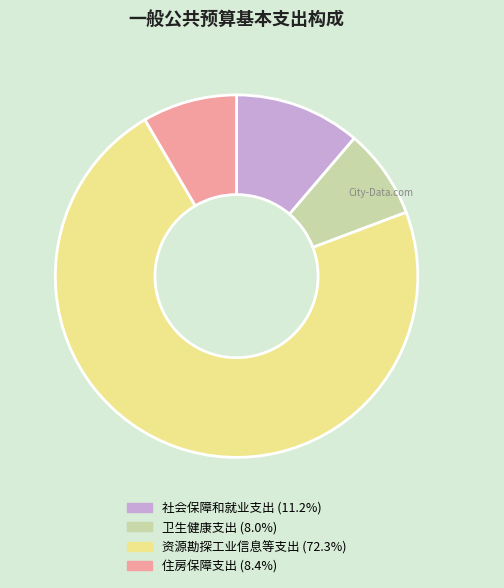

Approximately how many times larger is the value at 社会保障和就业支出 compared to 卫生健康支出?

1.4